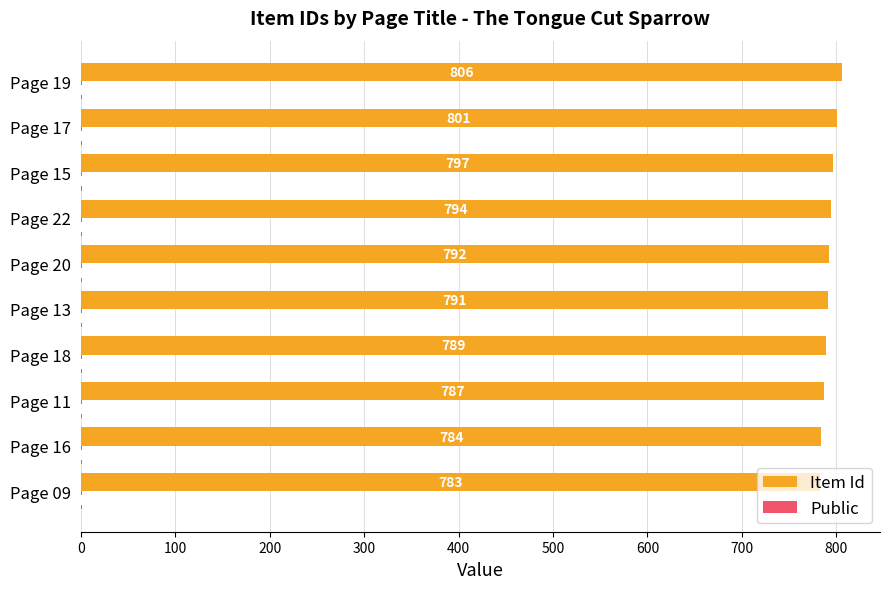

True or false: Item Id has a value of 794 at Page 22.

True